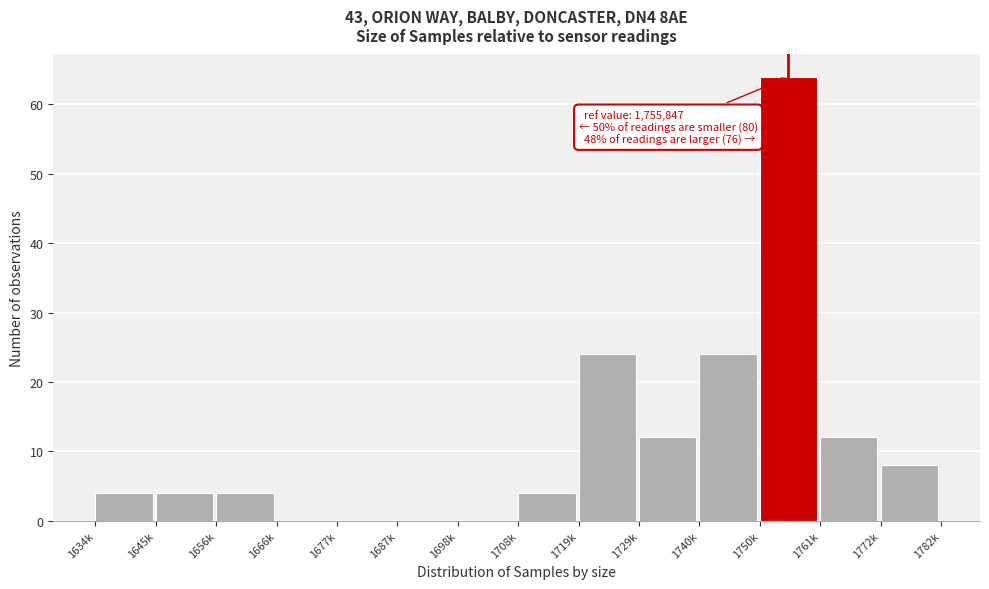

Reading right to left, transcribe all the data shown in this chart.

1772k=8	1761k=12	1750k=64	1740k=24	1729k=12	1719k=24	1708k=4	1698k=0	1687k=0	1677k=0	1666k=0	1656k=4	1645k=4	1634k=4